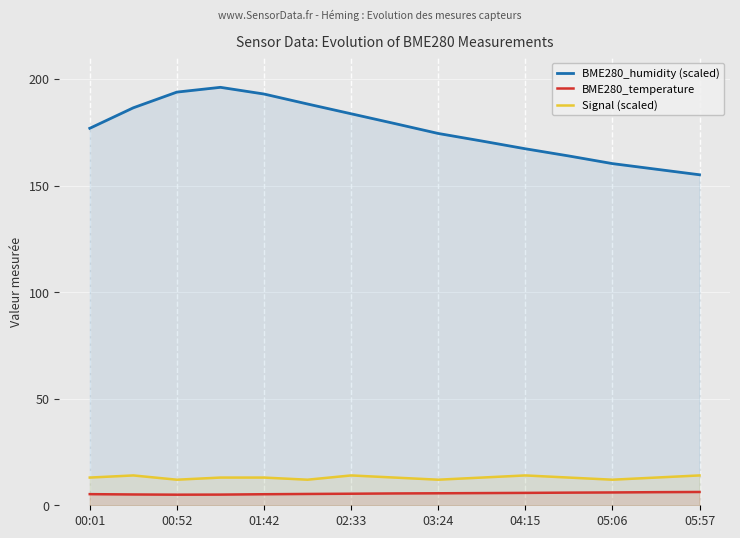

True or false: BME280_temperature and BME280_humidity (scaled) intersect in this chart.

False